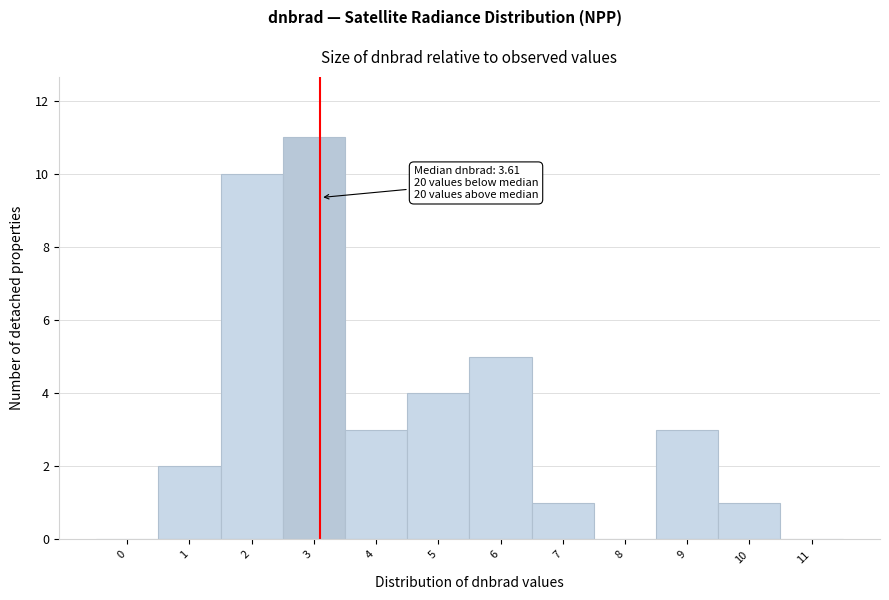

Reading left to right, extract all data points from this chart.

0=0	1=2	2=10	3=11	4=3	5=4	6=5	7=1	8=0	9=3	10=1	11=0